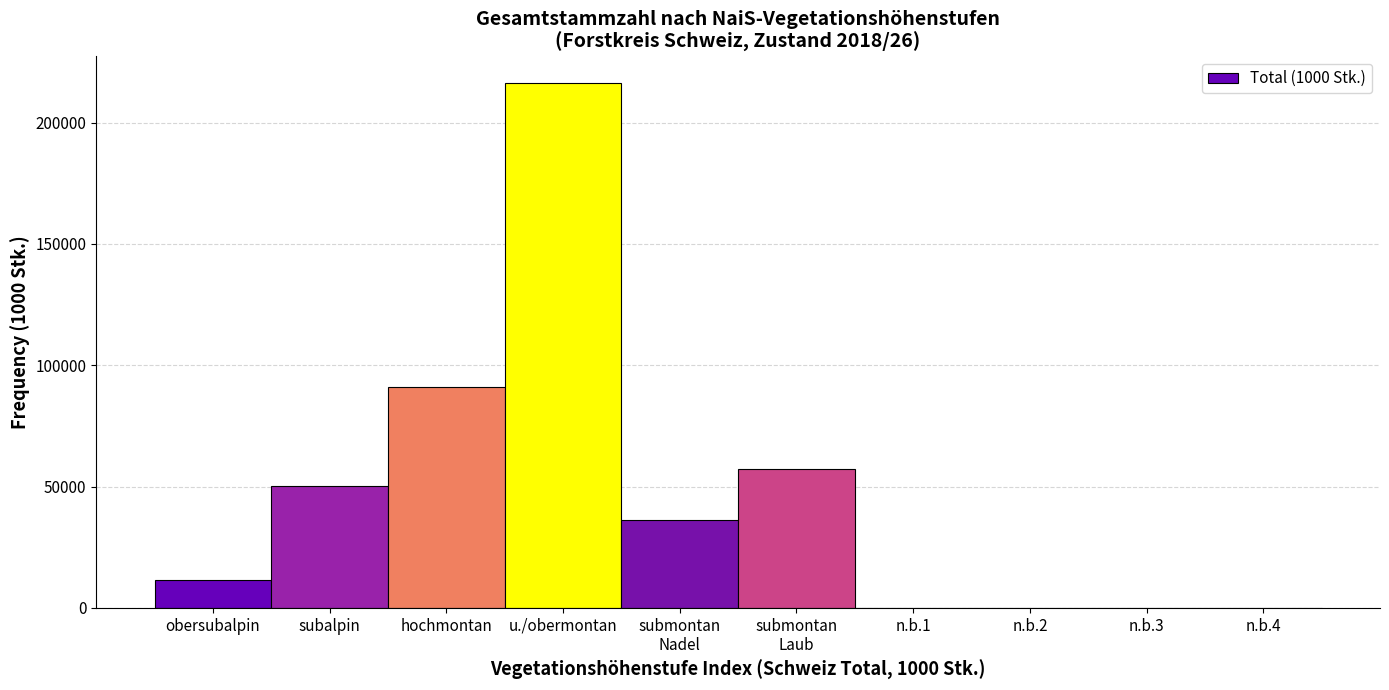

What is the sum of the values at obersubalpin and u./obermontan?

228153